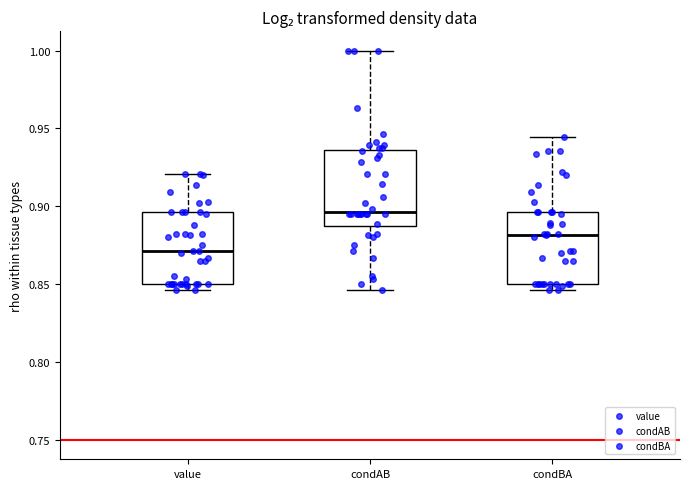

Reading left to right, transcribe this box plot: for each box, give where its median line is, the range the box spans, and where its two whiskers end, as read against the y-axis. The values are not printed on the chart, so give them approximately, as read against the axis.

value: median 0.870, box 0.850 to 0.895, whiskers 0.845 to 0.920
condAB: median 0.895, box 0.885 to 0.935, whiskers 0.845 to 1.000
condBA: median 0.880, box 0.850 to 0.895, whiskers 0.845 to 0.945